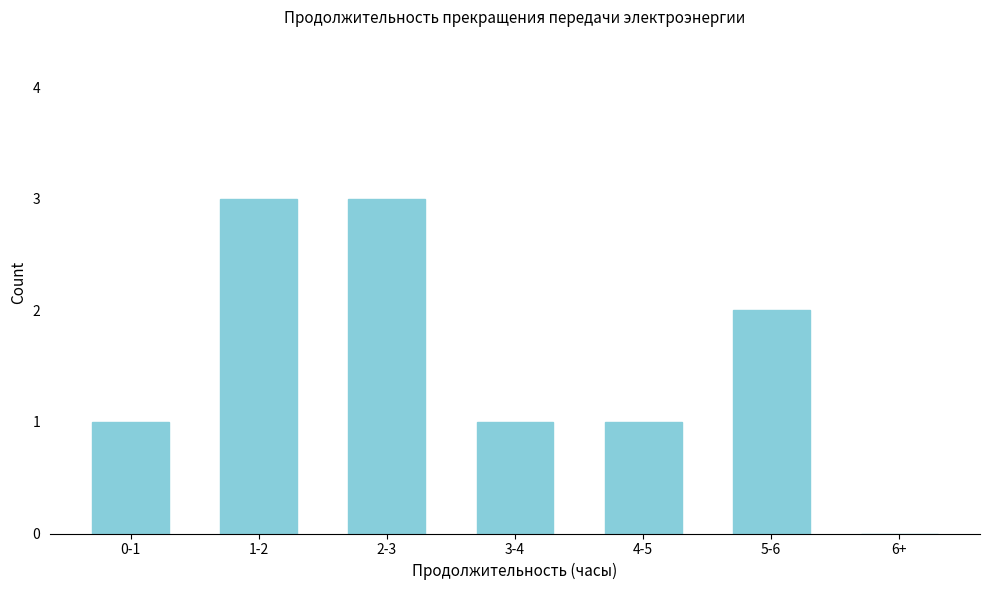

Reading left to right, what are all the values shown in this chart?

0-1=1	1-2=3	2-3=3	3-4=1	4-5=1	5-6=2	6+=0